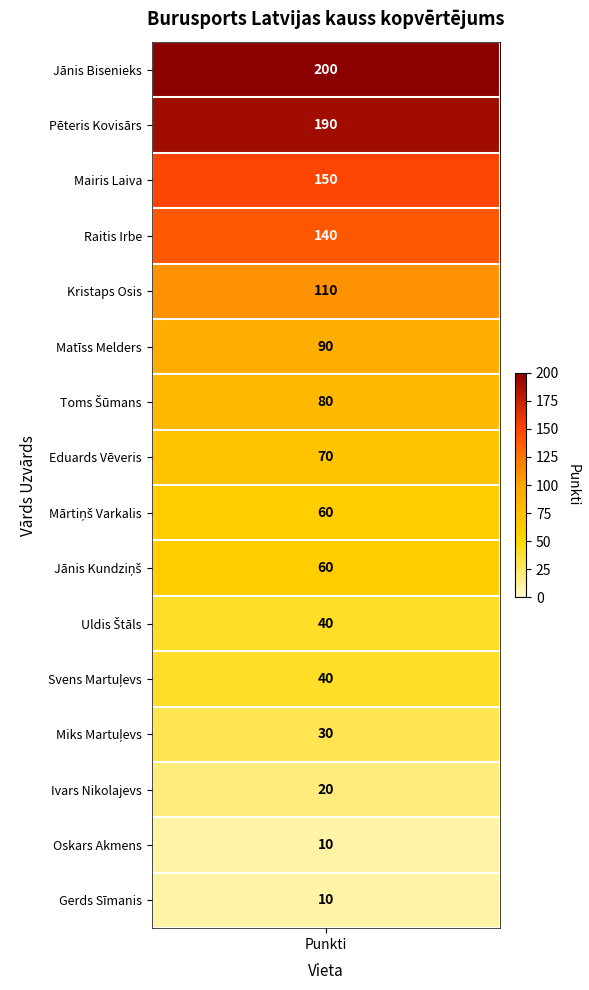

The value at values is 200. True or false?

True